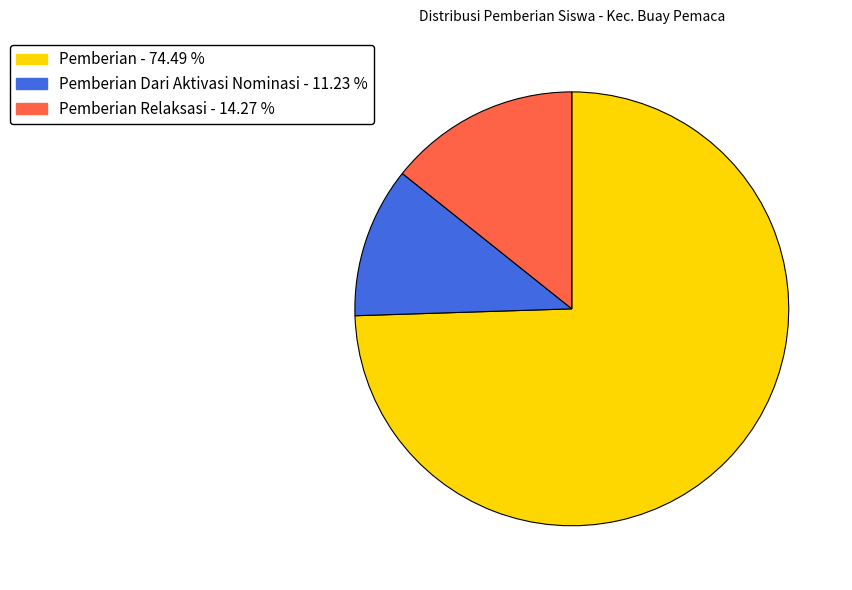

Is there a majority slice in this chart?

Yes